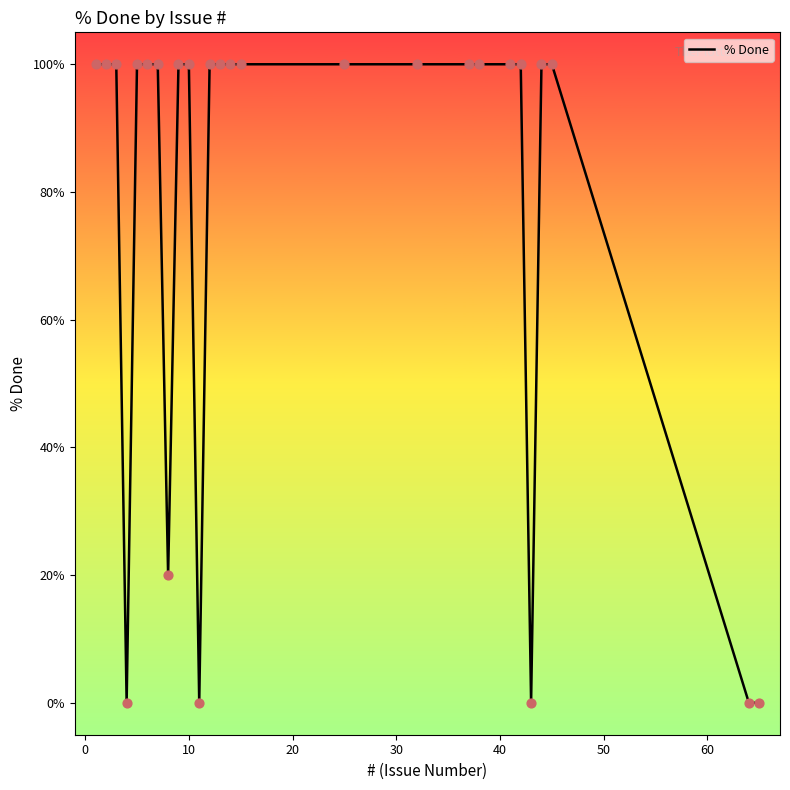

What is the greatest value displayed?

100